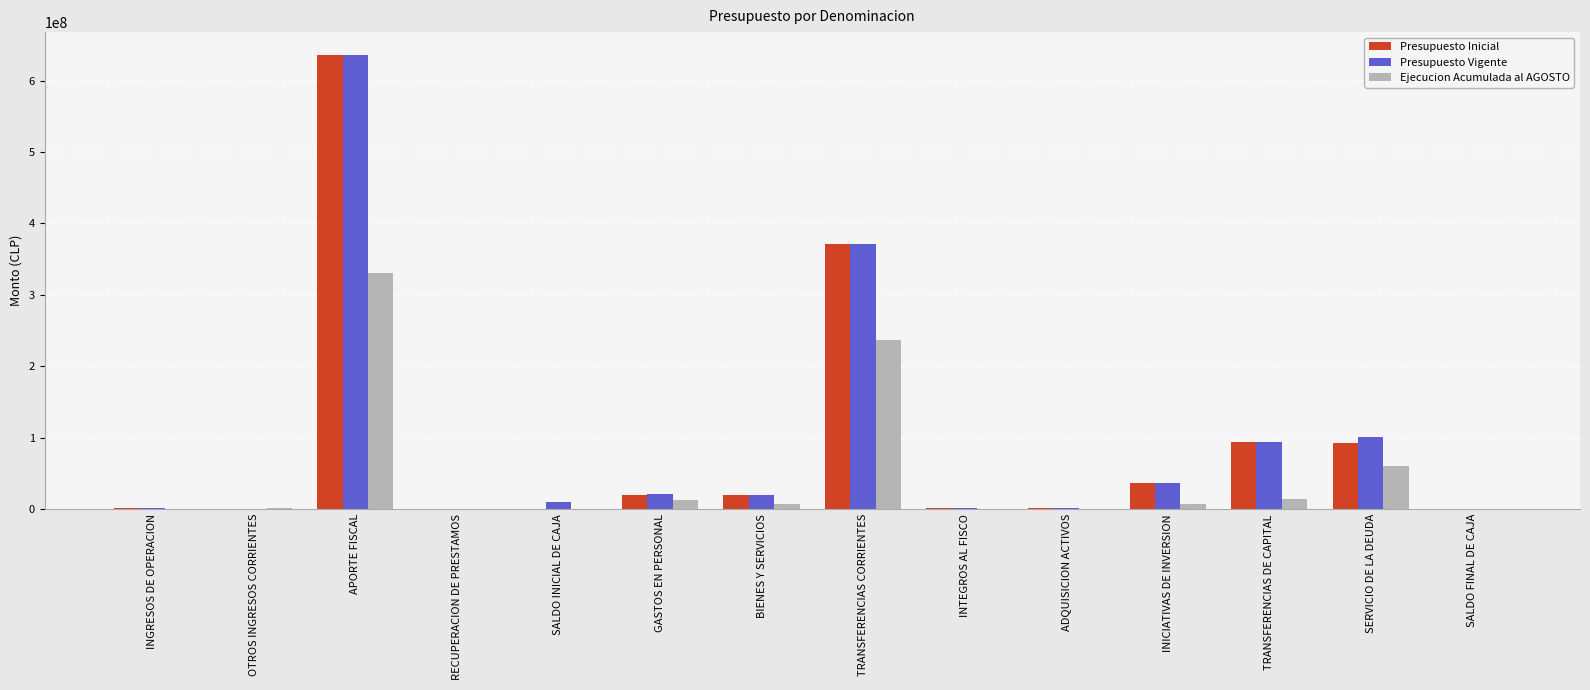

The value of Ejecucion Acumulada al AGOSTO at OTROS INGRESOS CORRIENTES is 899341. True or false?

True